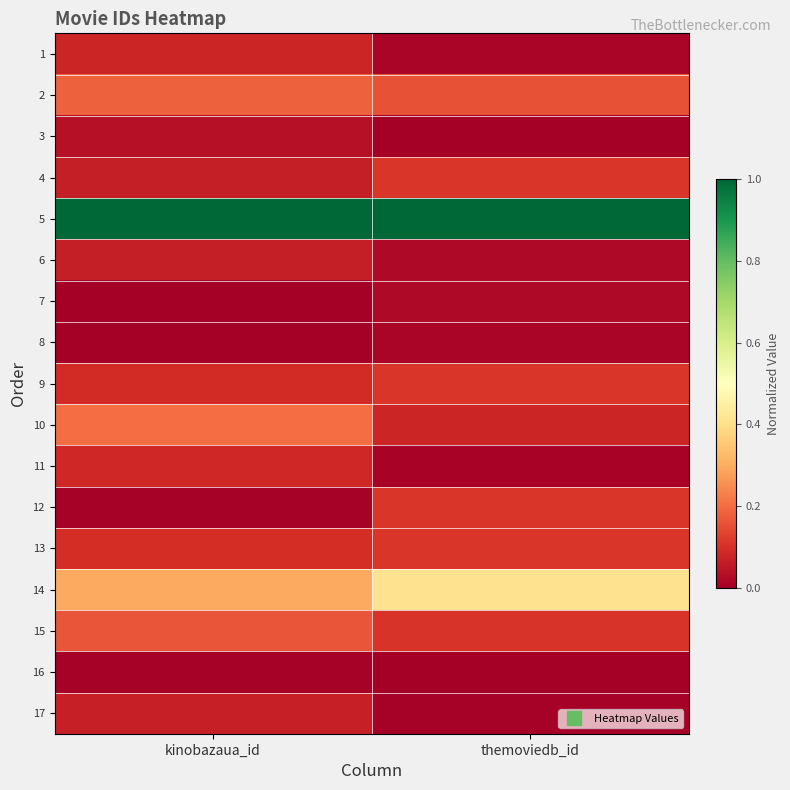

Rank the series by their maximum value, from lowest to highest.

16, 8, 7, 3, 6, 17, 1, 11, 12, 13, 9, 4, 15, 2, 10, 14, 5